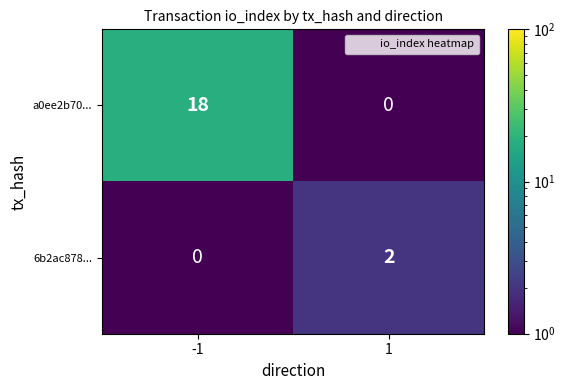

List the labels in order of 6b2ac878... value, smallest first.

-1, 1